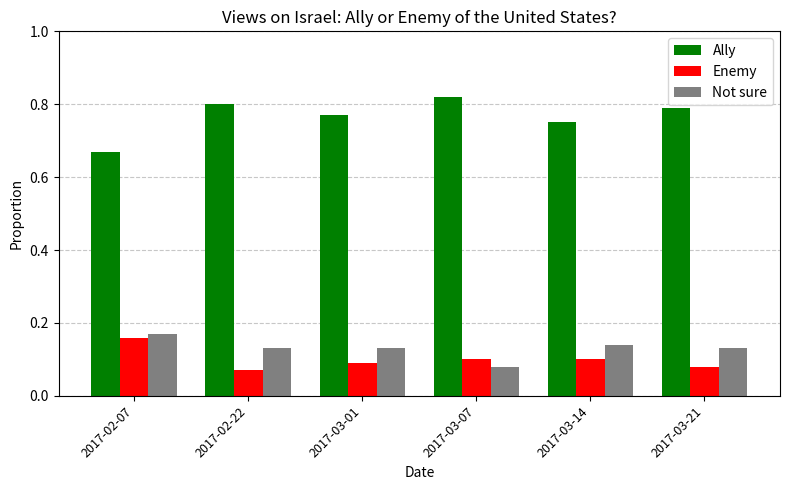

Which series has the largest range (max minus min)?

Ally